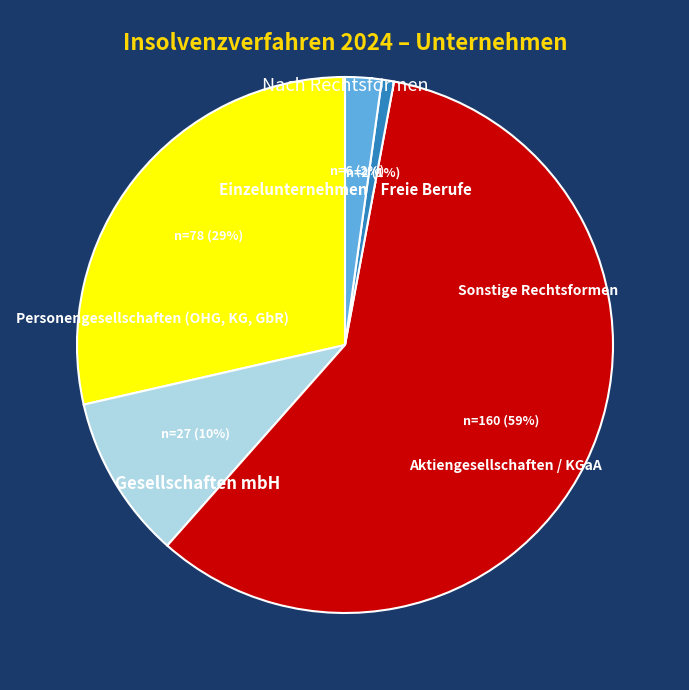

What percentage is the Personengesellschaften (OHG, KG, GbR) slice, to the nearest percent?

10%